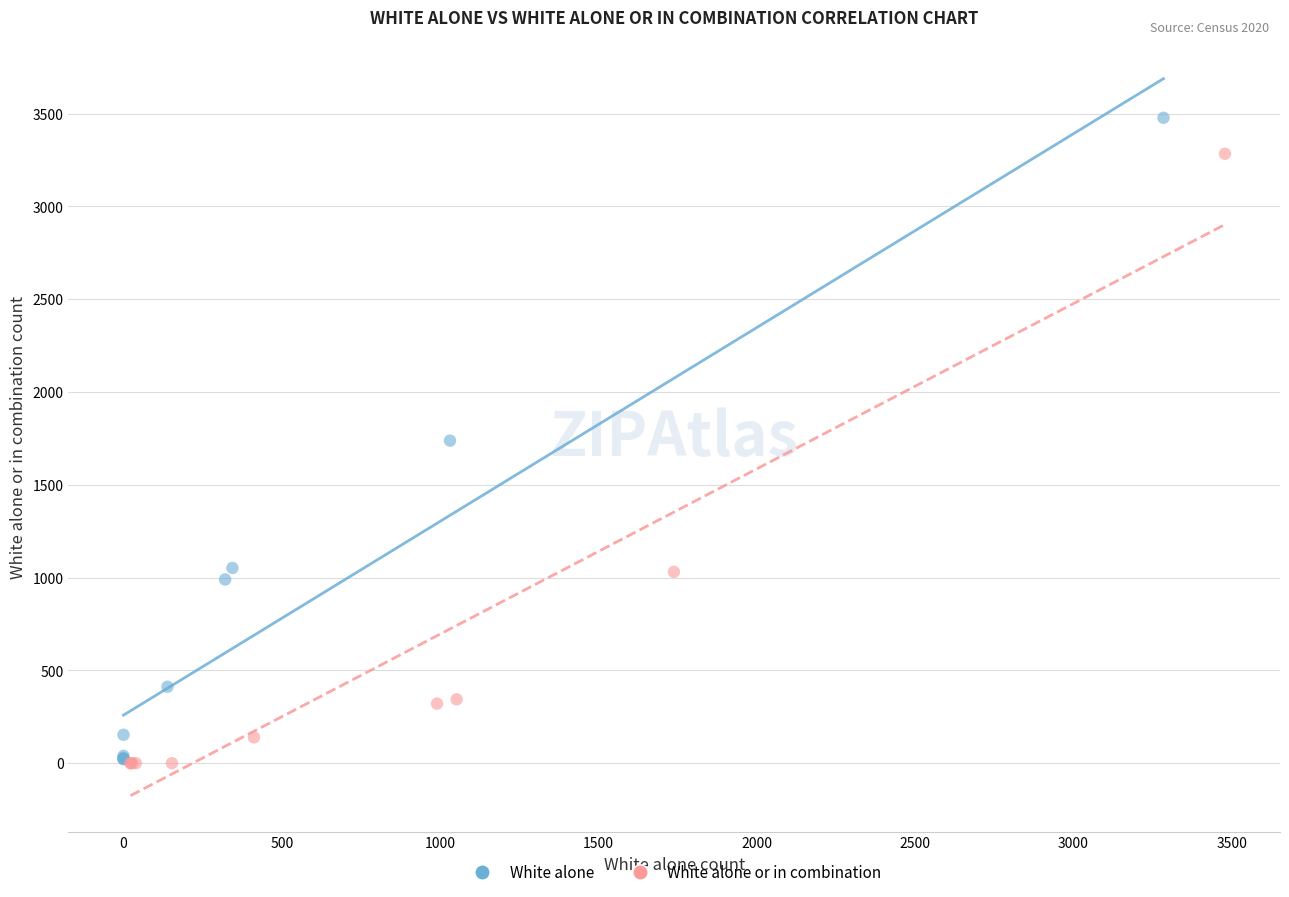

Which series has the largest Y range (max minus min)?

White alone